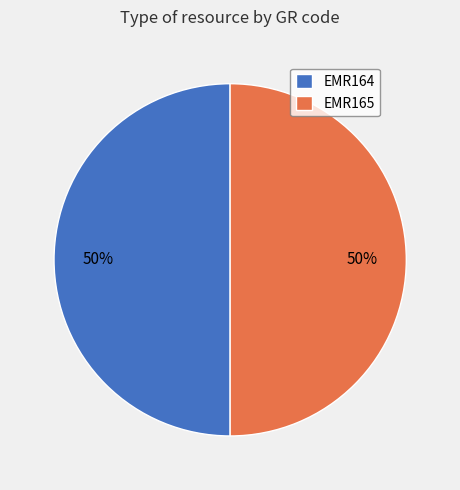

To the nearest percent, what portion does EMR165 represent?

50%